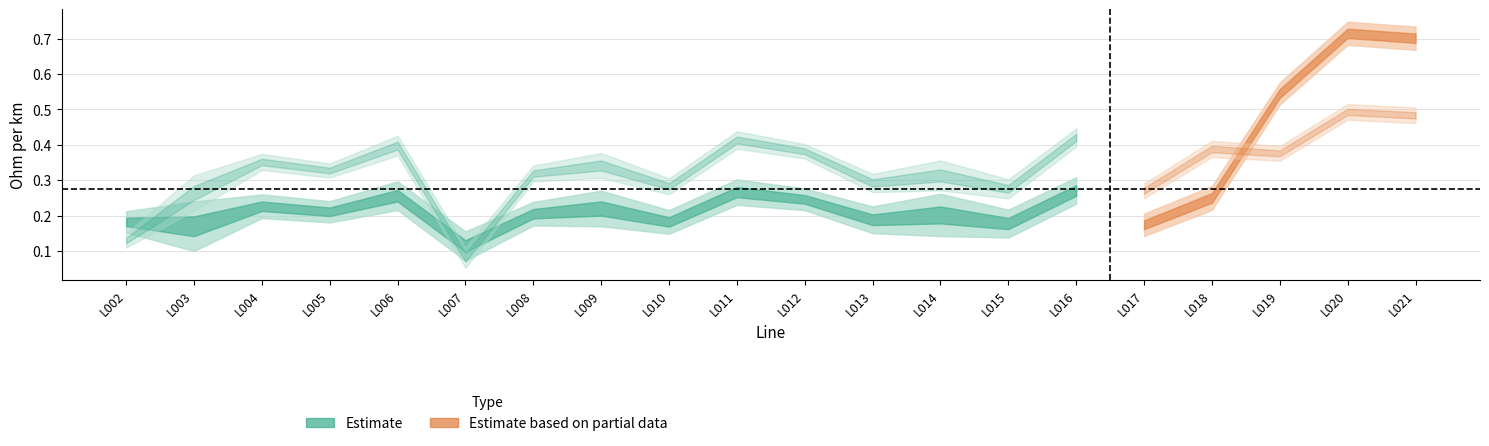

What is the sum of all r_ohm_per_km values?

5.5